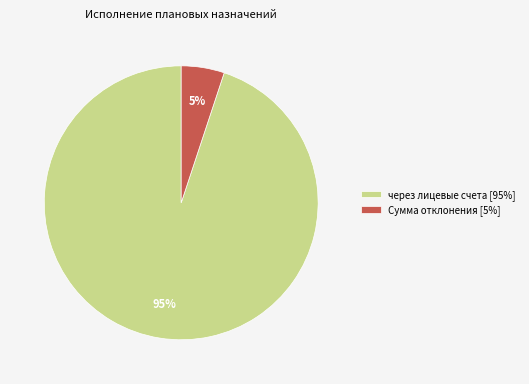

The Сумма отклонения [5%] slice represents 1% of the pie. True or false?

False